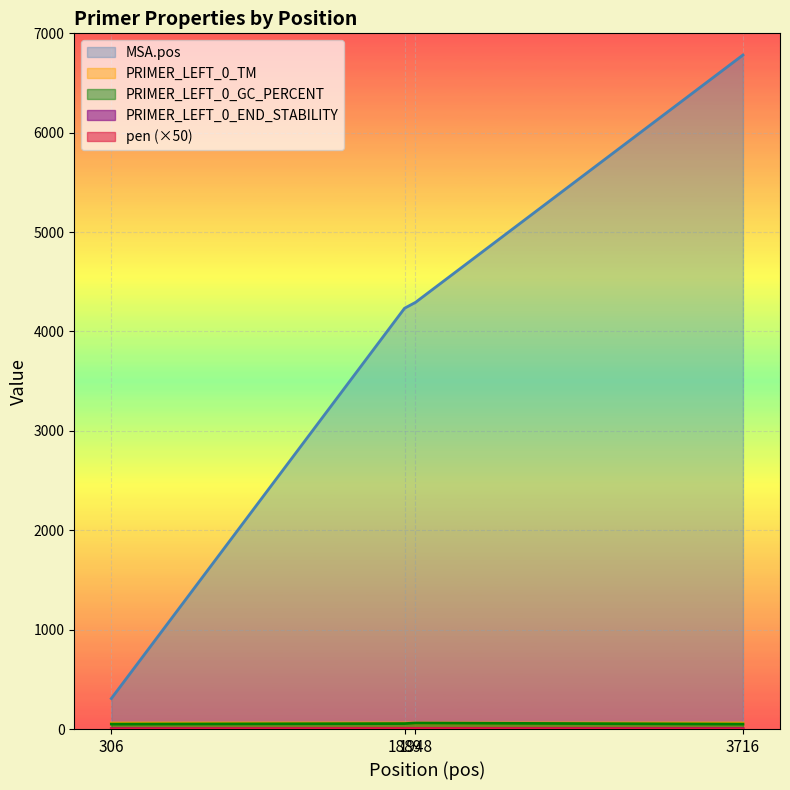

What value does the pen series have at 3716?

2.0